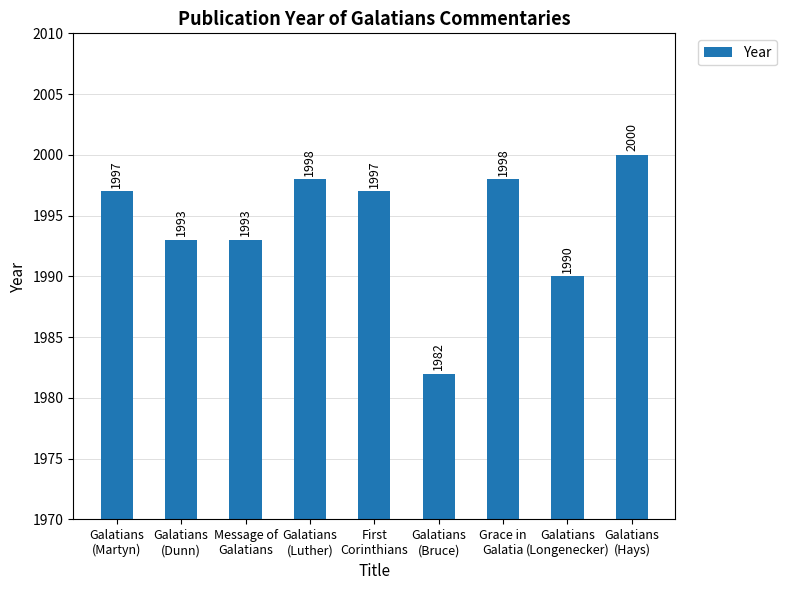

What is the label of the 5th bar from the right?

First
Corinthians